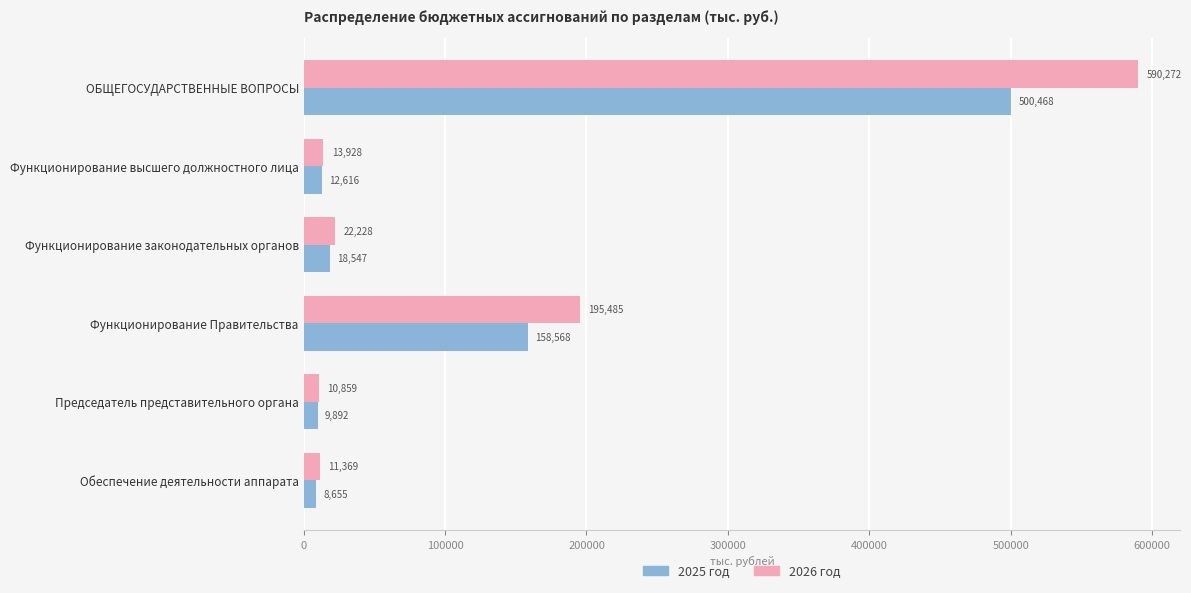

What is the average value of the 2025 год series?

118124.4